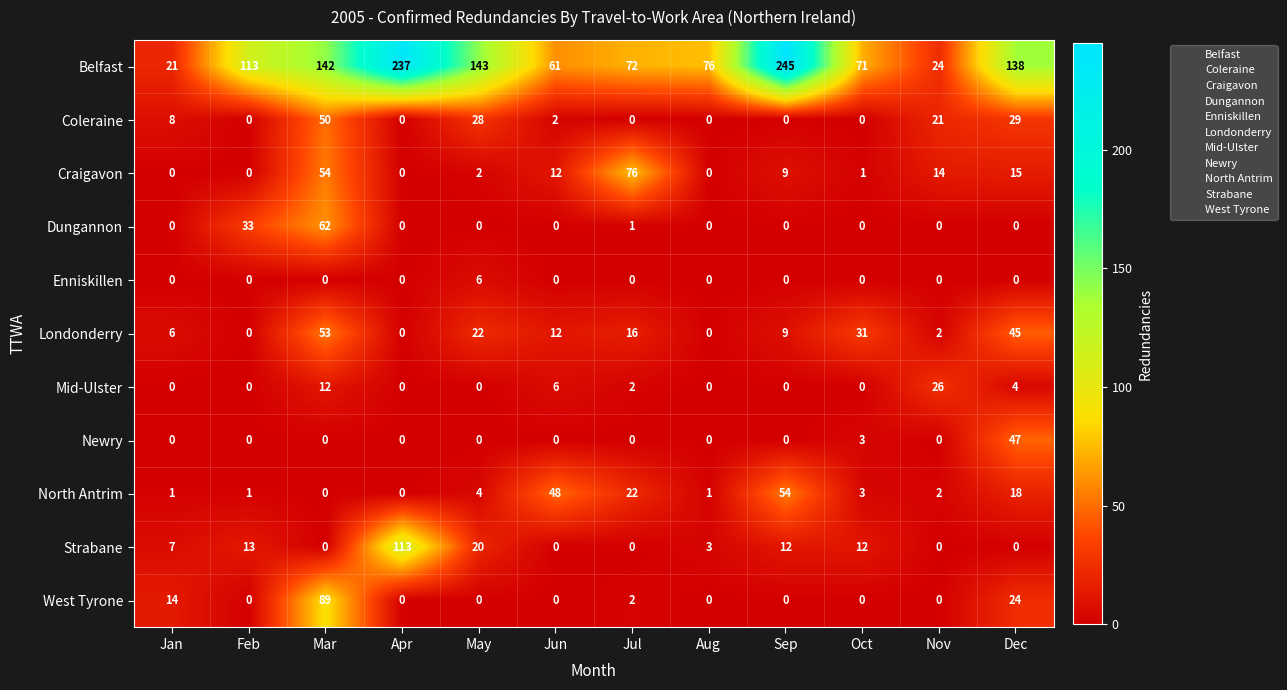

What is the average value of the Craigavon series?

15